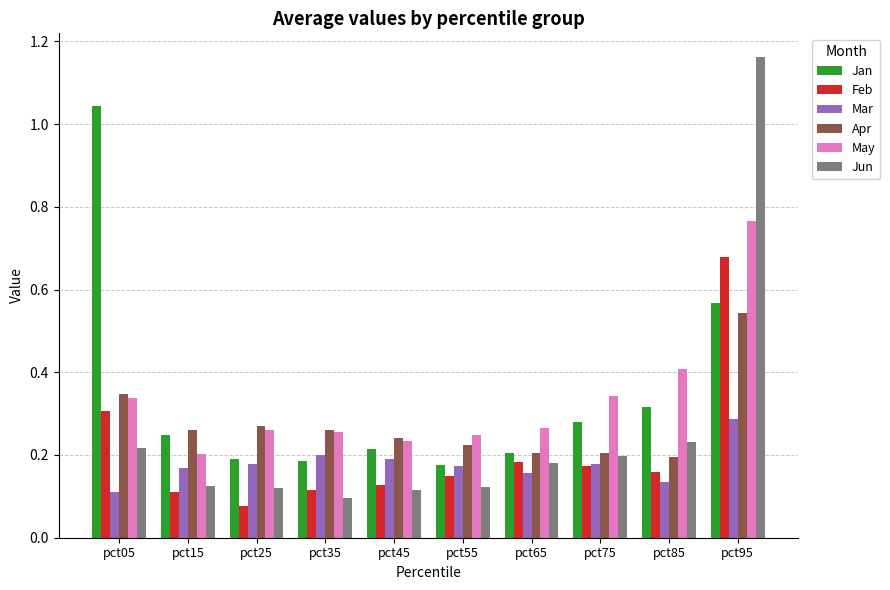

Which category has the lowest value in the May series?

pct15